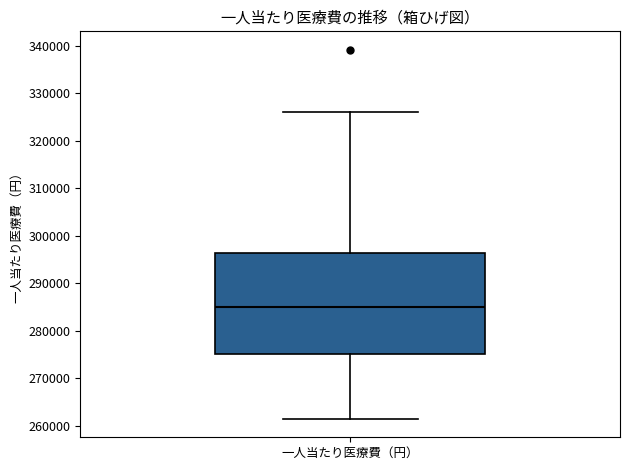

Transcribe this box plot: give where the median line is, the range the box spans, and where the two whiskers end, as read against the y-axis. The values are not printed on the chart, so give them approximately, as read against the axis.

median 285000, box 275000 to 296000, whiskers 261000 to 326000